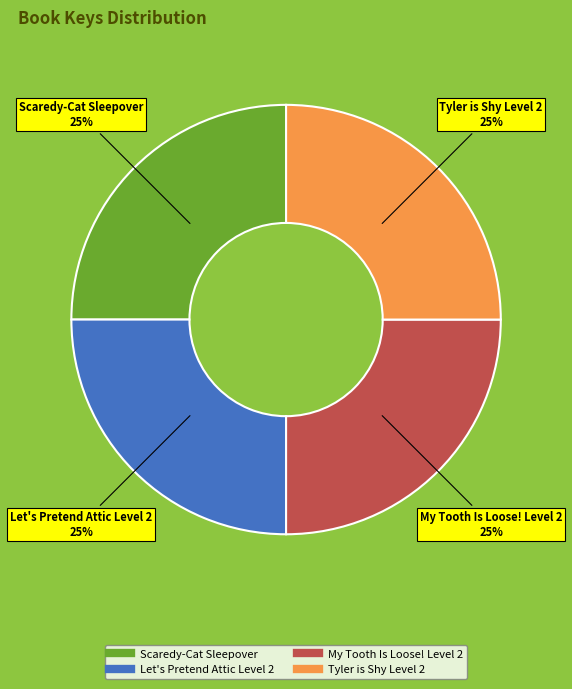

The My Tooth Is Loose! Level 2 slice represents 25% of the pie. True or false?

True